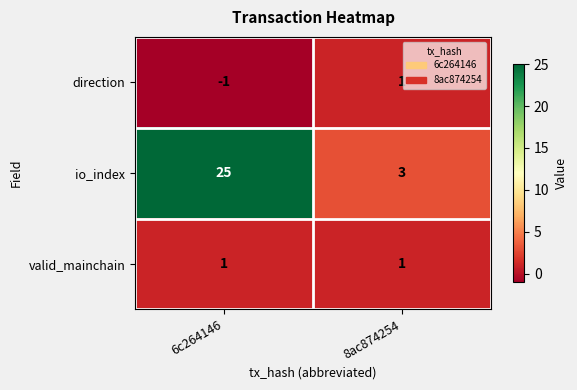

Which series has the largest total across all categories?

io_index